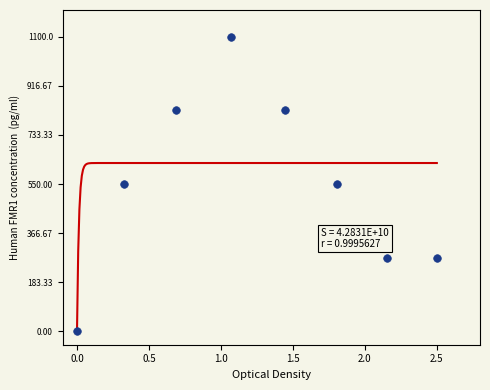

What is the range of Y values (max minus min)?

1100.0